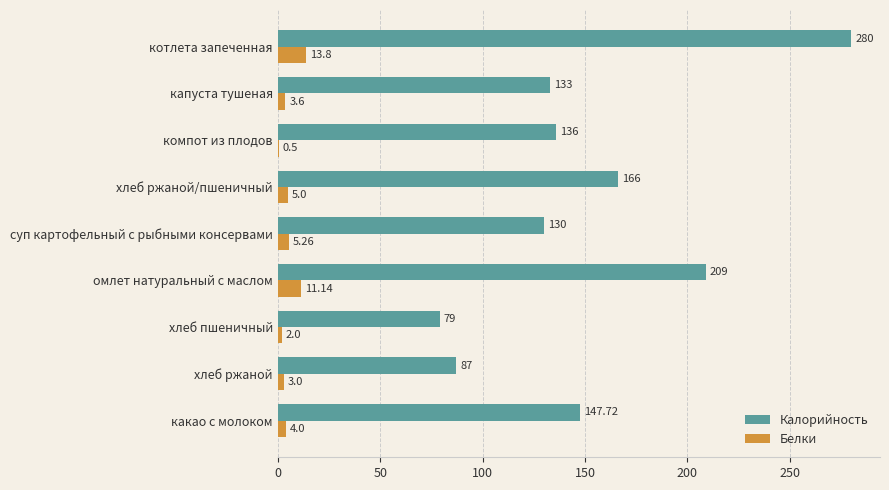

How many series are shown in this chart?

2